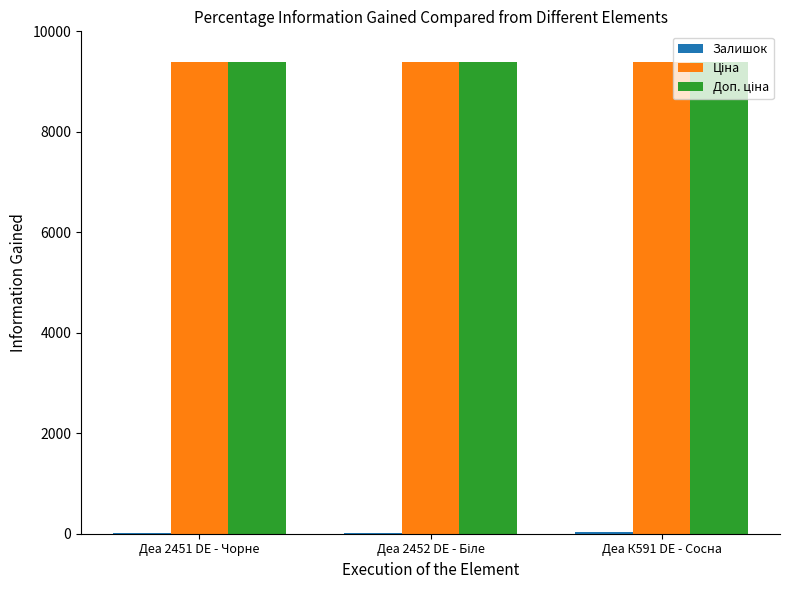

At which category does the chart reach its minimum across all series?

Деа 2451 DE - Чорне